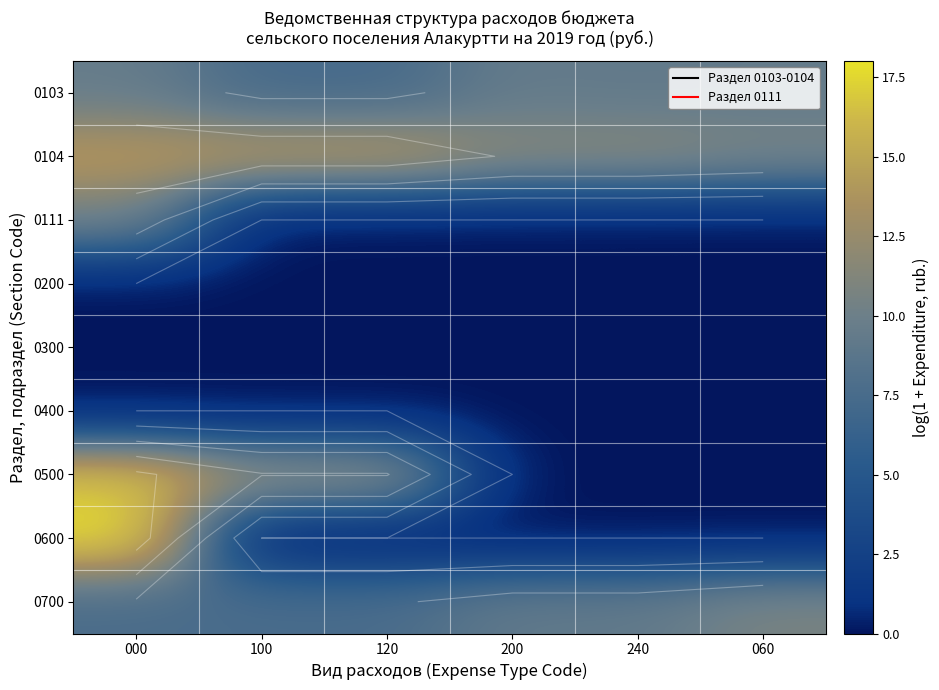

At how many categories does at least one series exceed 10?

6